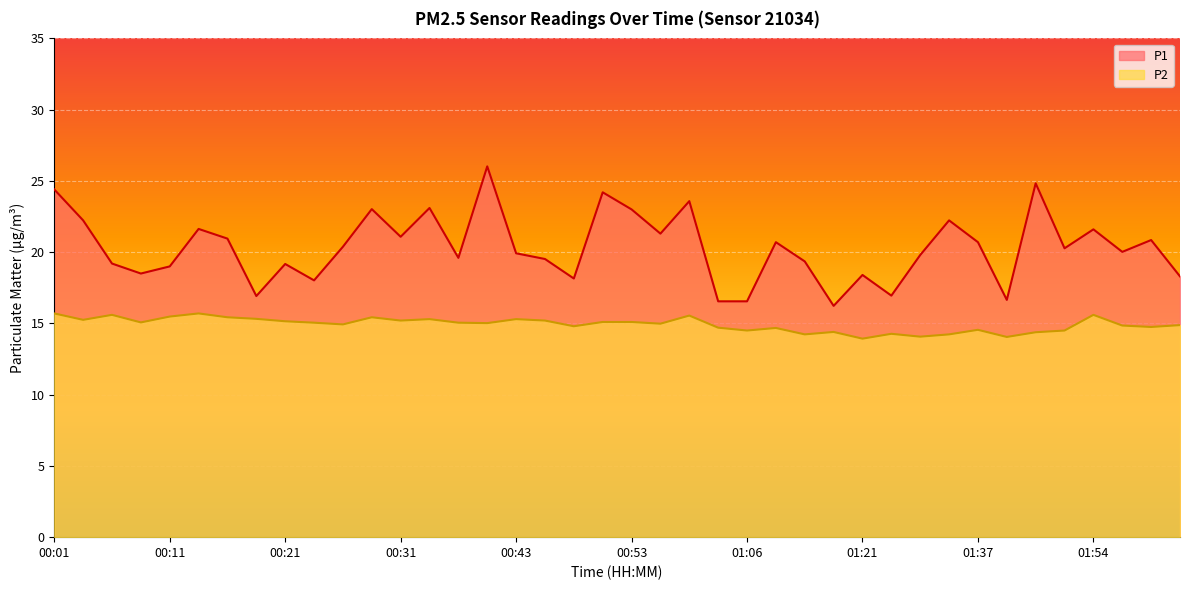

Count the number of data series in this chart.

2